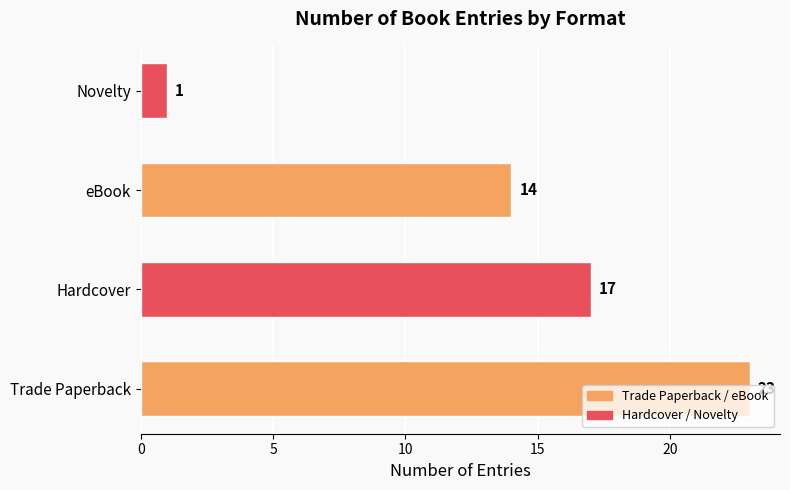

What is the difference between the values at Novelty and Trade Paperback?

22